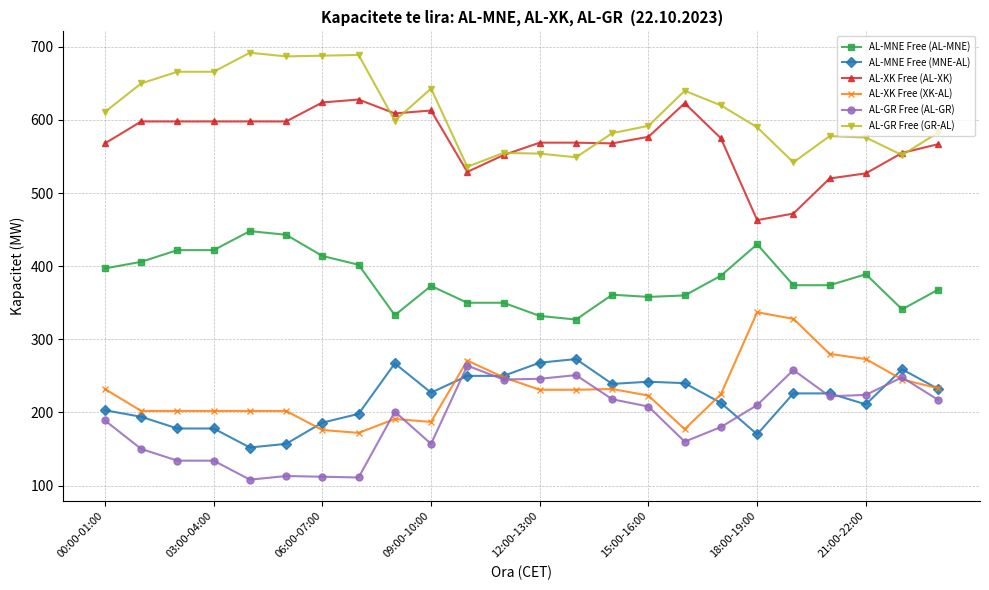

What is the maximum value for AL-GR Free (AL-GR)?

264